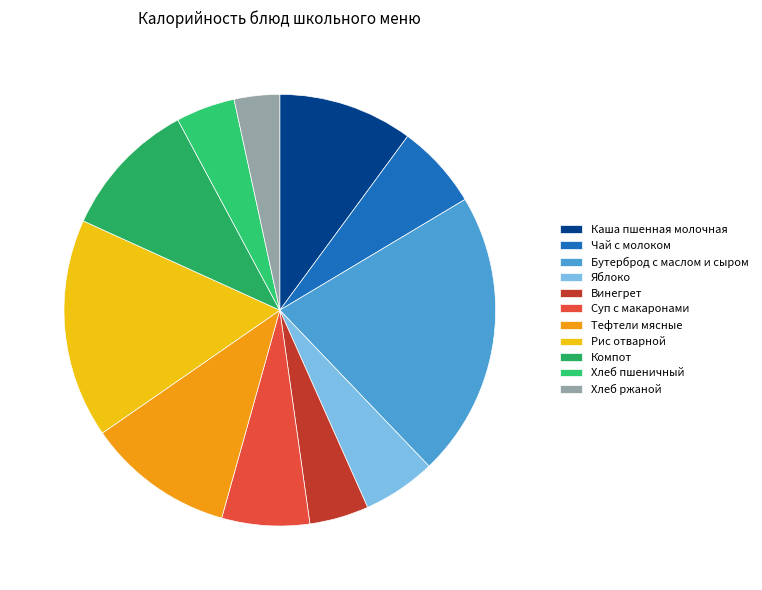

Is it true that Компот is 10% of the pie?

True